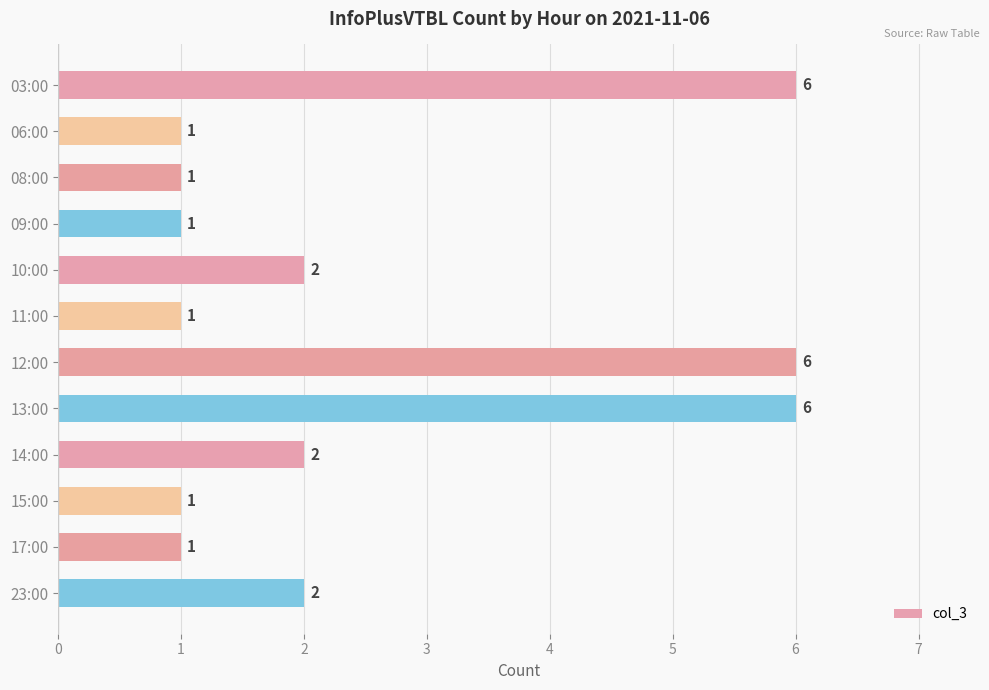

Are the bars horizontal?

Yes